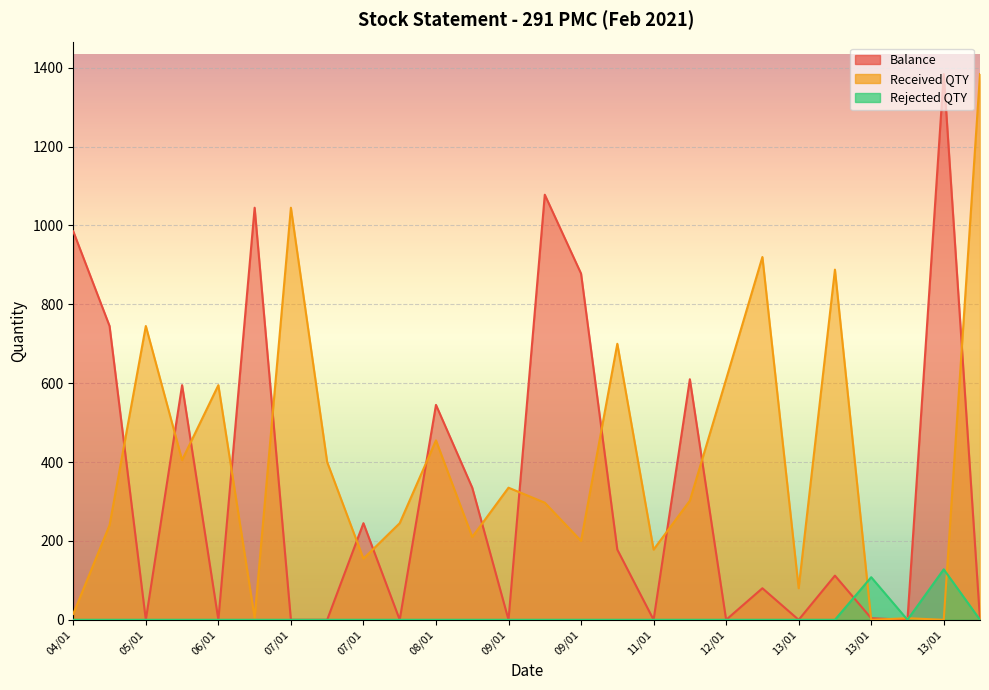

What is the total value across all series at 09/01?

335